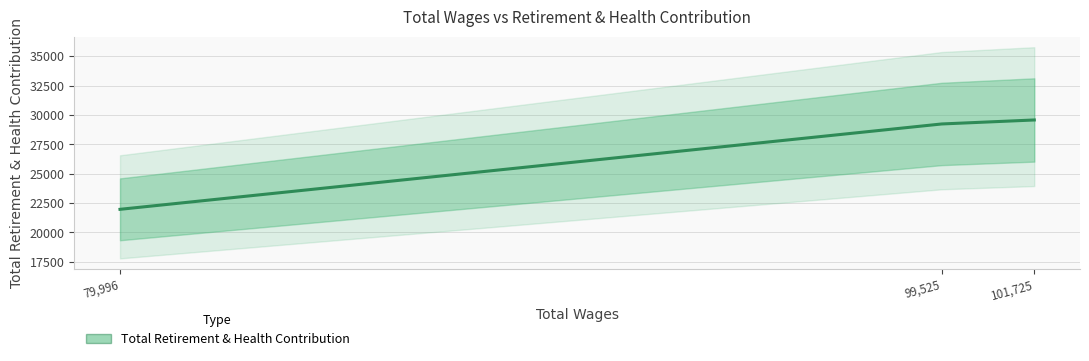

What is the difference between the maximum and minimum values?

7610